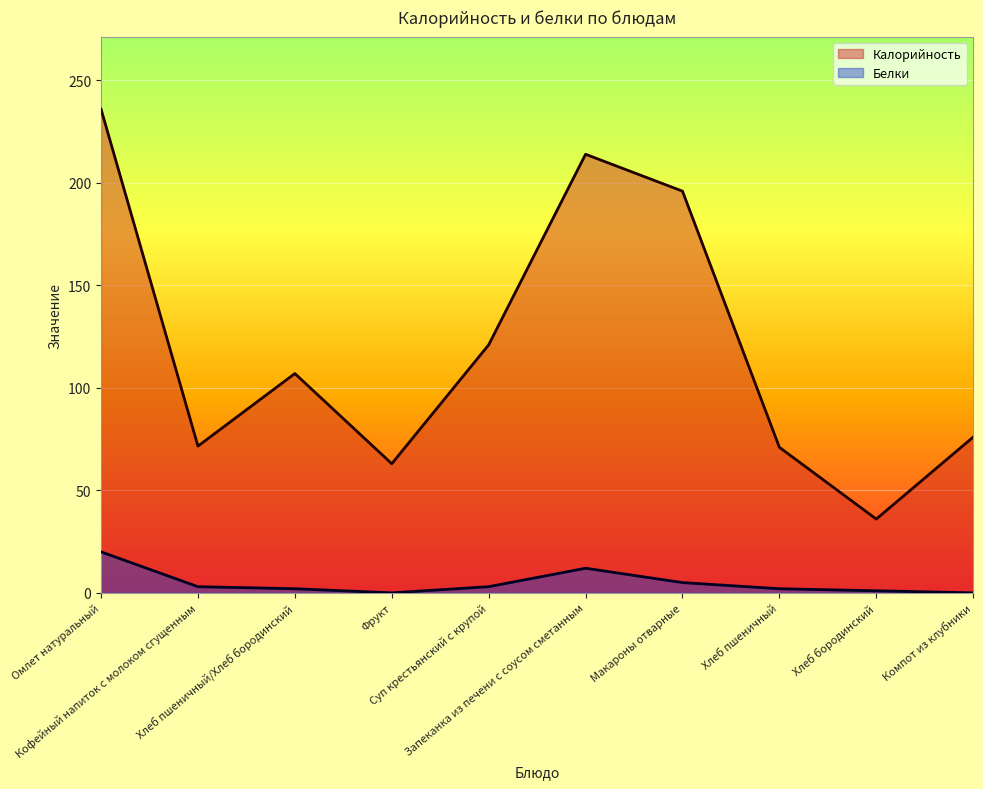

What is the average value of the Калорийность series?

119.2